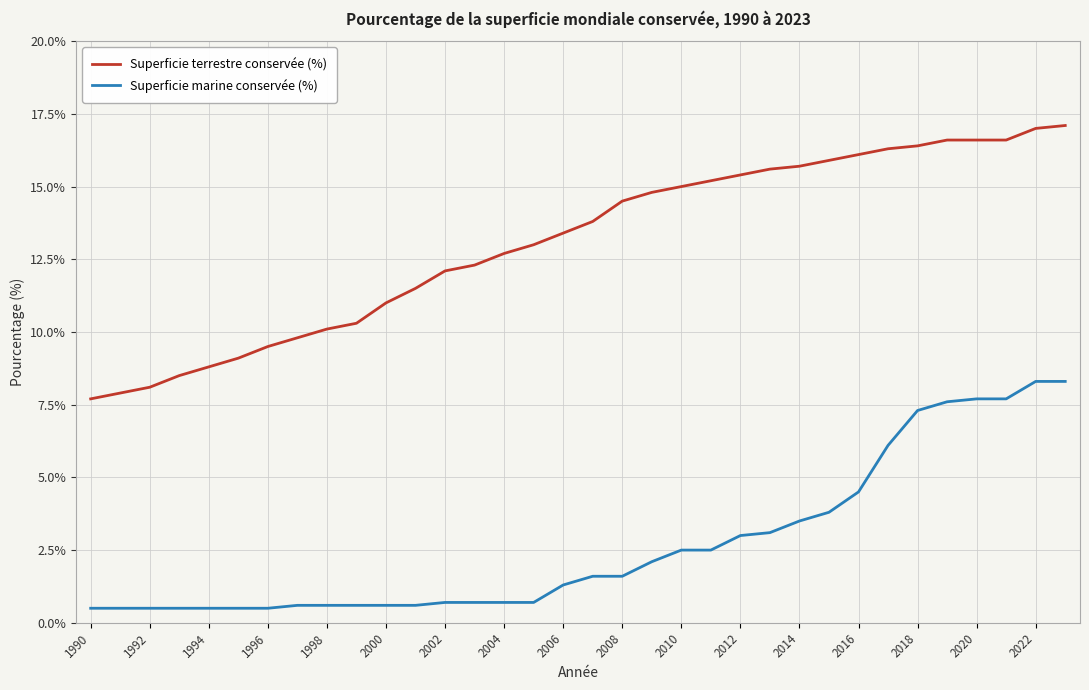

True or false: Superficie terrestre conservée (%) and Superficie marine conservée (%) cross at least once.

False